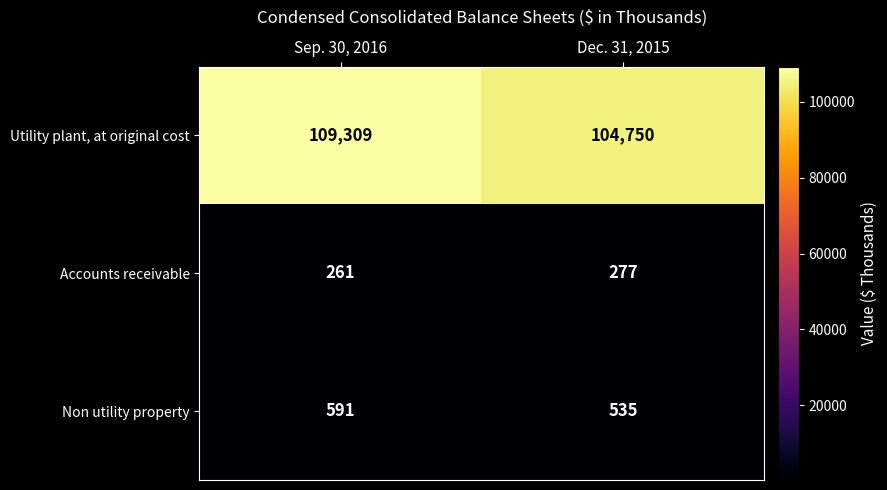

Which category has the lowest value in the Utility plant, at original cost series?

Dec. 31, 2015